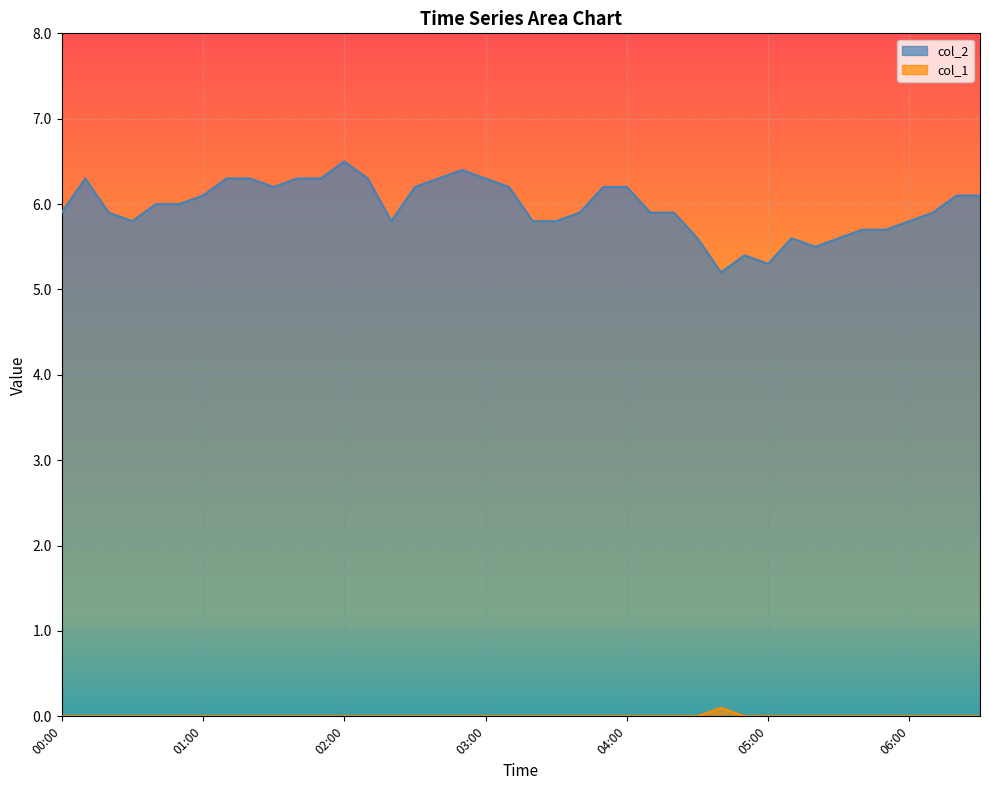

How many categories are shown in the chart?

40